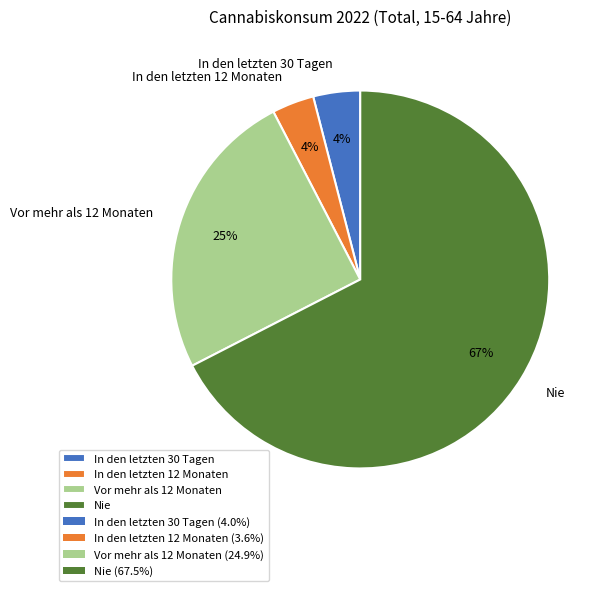

What is the largest slice in the pie chart?

Nie